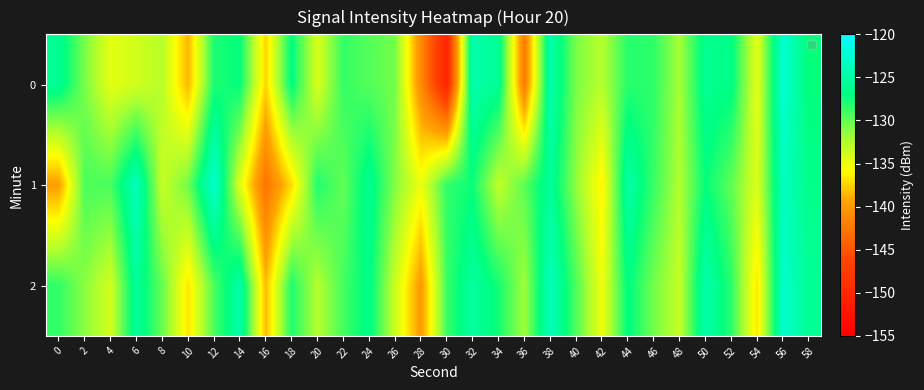

Reading left to right, what are all the values shown in this chart?

0: 0=-125.9	2=-130.7	4=-134.6	6=-133.8	8=-132.7	10=-138.6	12=-127.8	14=-127.1	16=-137.3	18=-126.8	20=-134.1	22=-128.6	24=-129.6	26=-130.5	28=-141.2	30=-150.4	32=-124.6	34=-125.9	36=-142.3	38=-124.5	40=-130.7	42=-132.7	44=-128.2	46=-128.4	48=-132.1	50=-126.0	52=-126.6	54=-134.7	56=-122.5	58=-127.2
1: 0=-139.7	2=-129.3	4=-129.2	6=-123.7	8=-133.4	10=-130.4	12=-122.7	14=-134.3	16=-142.9	18=-137.1	20=-128.0	22=-130.0	24=-126.0	26=-131.0	28=-135.0	30=-128.5	32=-127.3	34=-133.1	36=-129.8	38=-125.6	40=-131.4	42=-136.2	44=-124.9	46=-128.7	48=-132.5	50=-127.1	52=-129.9	54=-134.3	56=-123.6	58=-126.4
2: 0=-128.5	2=-131.2	4=-133.8	6=-125.6	8=-130.1	10=-136.7	12=-129.3	14=-124.8	16=-138.4	18=-127.9	20=-132.6	22=-129.1	24=-126.5	26=-133.4	28=-140.1	30=-128.8	32=-125.3	34=-127.6	36=-131.9	38=-123.7	40=-129.4	42=-135.1	44=-126.8	46=-130.5	48=-133.2	50=-124.6	52=-128.3	54=-136.7	56=-122.9	58=-125.8